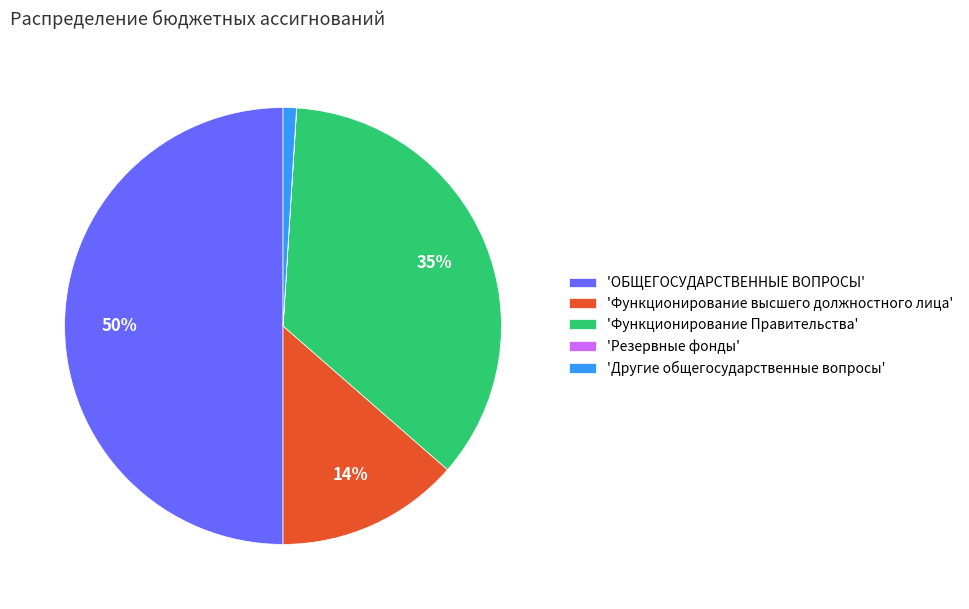

Does 'Функционирование Правительства' represent more than half of the total?

No